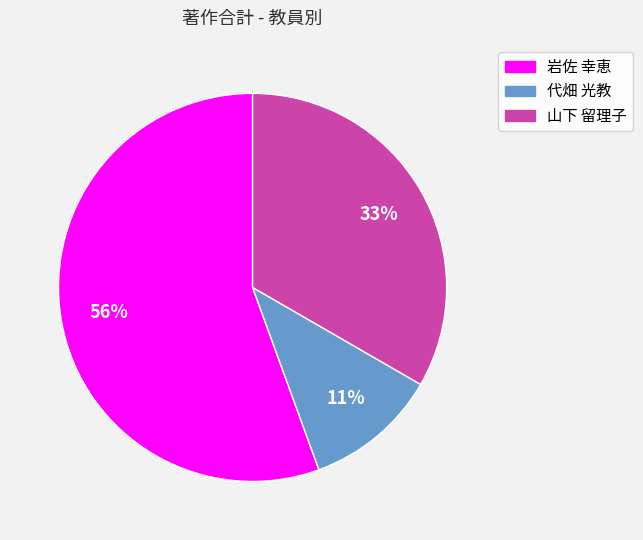

To the nearest percent, what is the average slice percentage?

33%